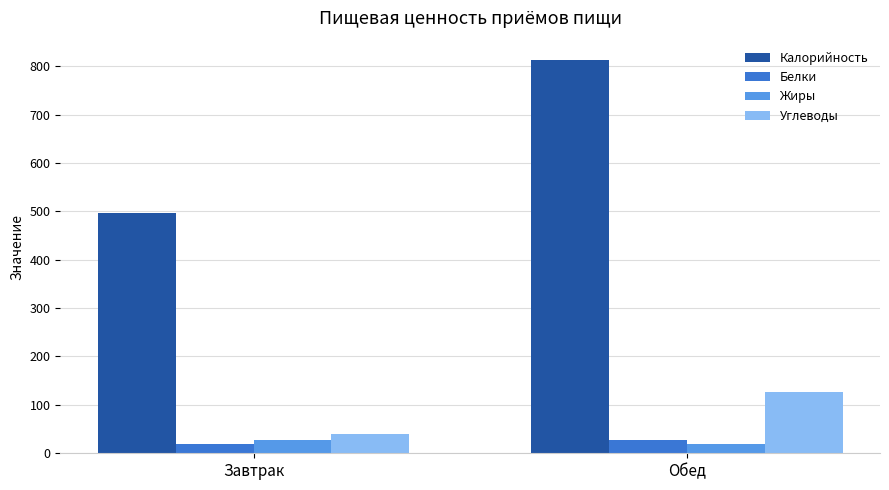

Which category has the lowest value in the Белки series?

Завтрак